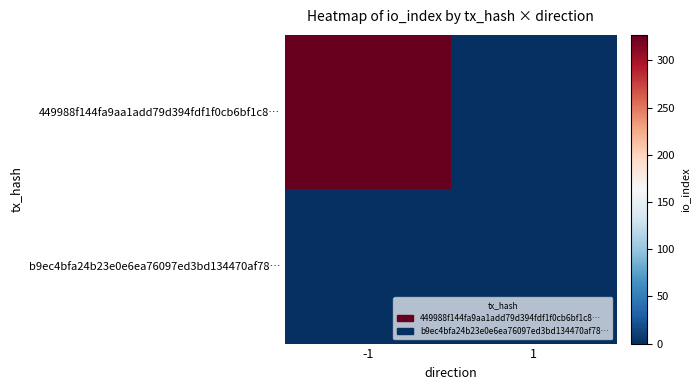

Rank the series at 1 from lowest to highest value.

449988f144fa9aa1add79d394fdf1f0cb6bf1c8…, b9ec4bfa24b23e0e6ea76097ed3bd134470af78…